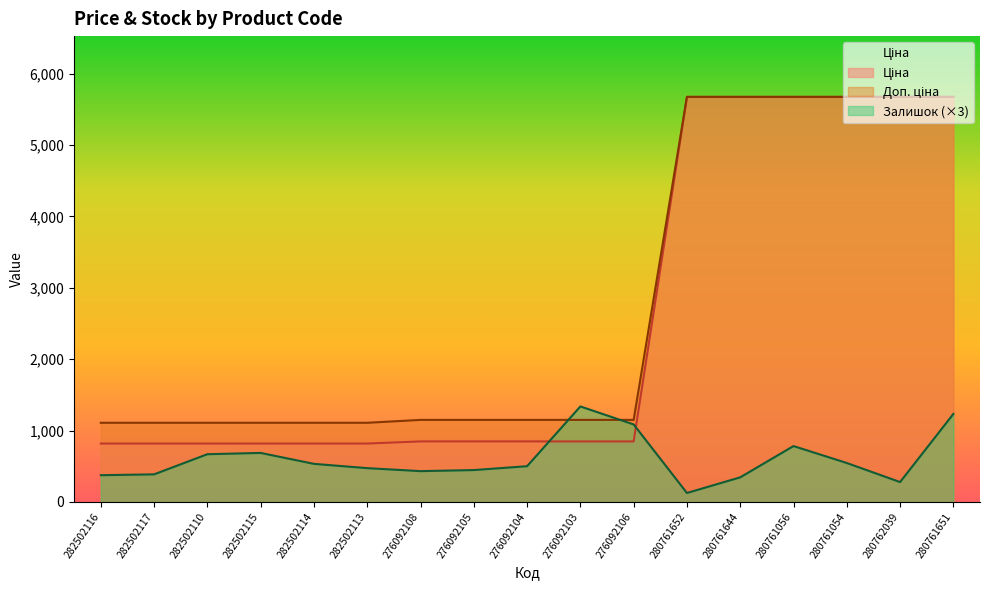

Where does the Ціна series first go above 848?

276092108